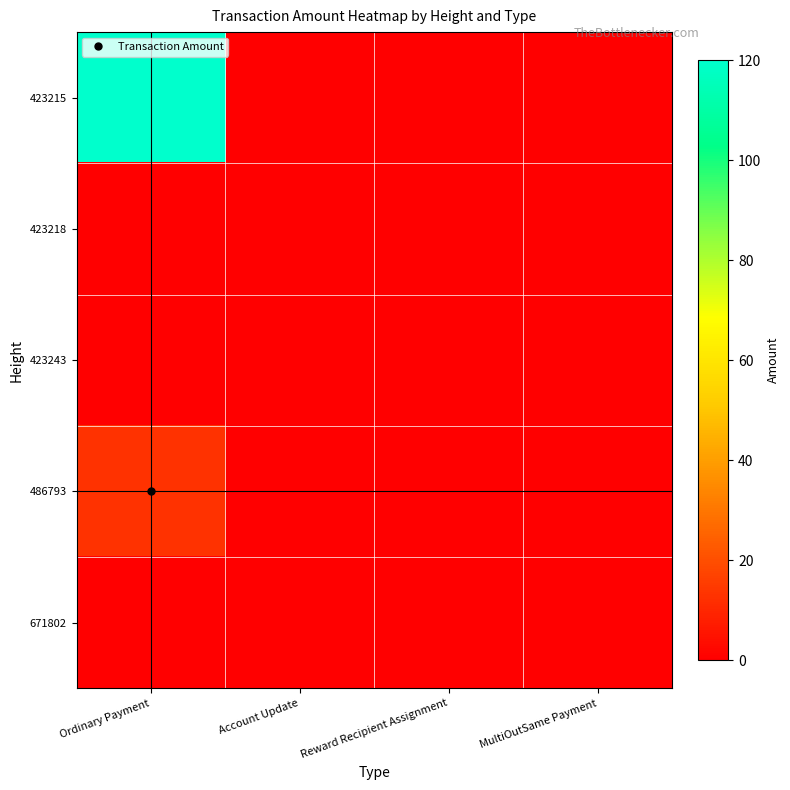

Between Reward Recipient Assignment and Ordinary Payment, which is larger?

Ordinary Payment